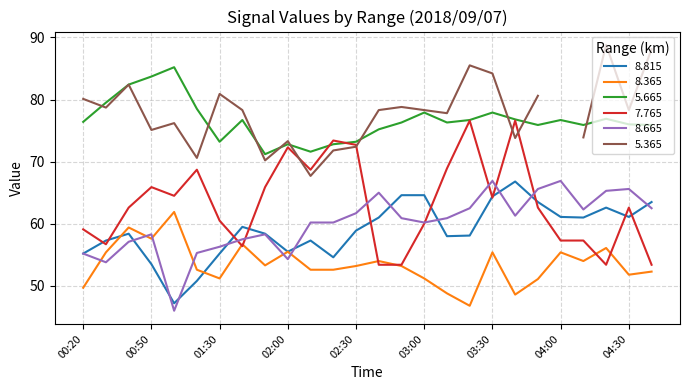

True or false: 5.665 has a value of 72.8 at 02:00.

True